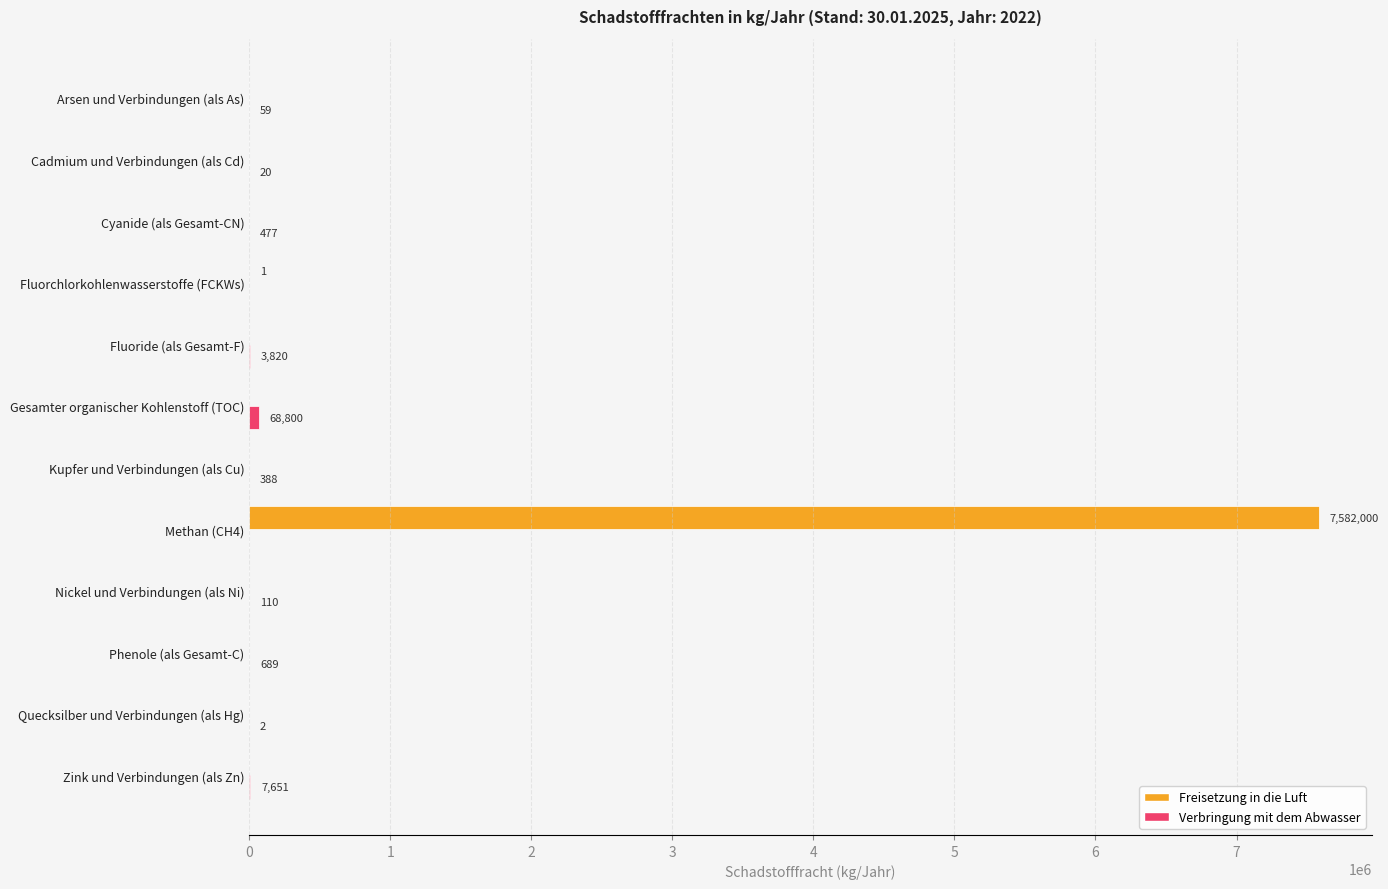

At which label does Freisetzung in die Luft reach its peak?

Methan (CH4)